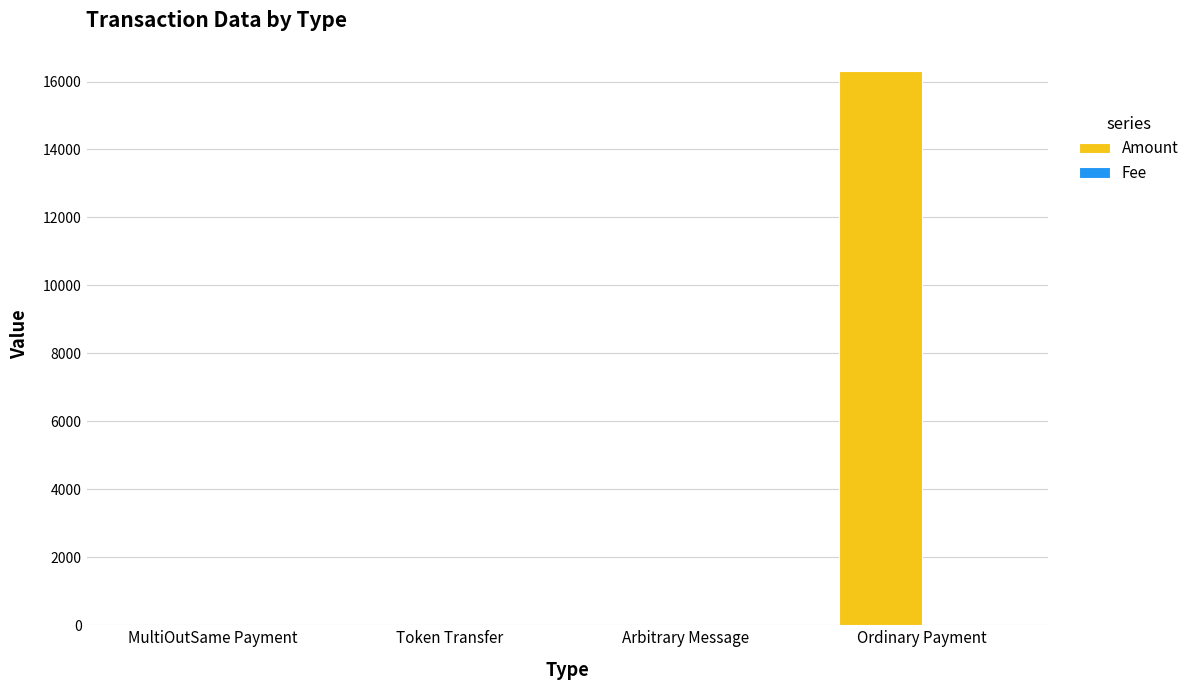

Which series has the widest spread of values?

Amount